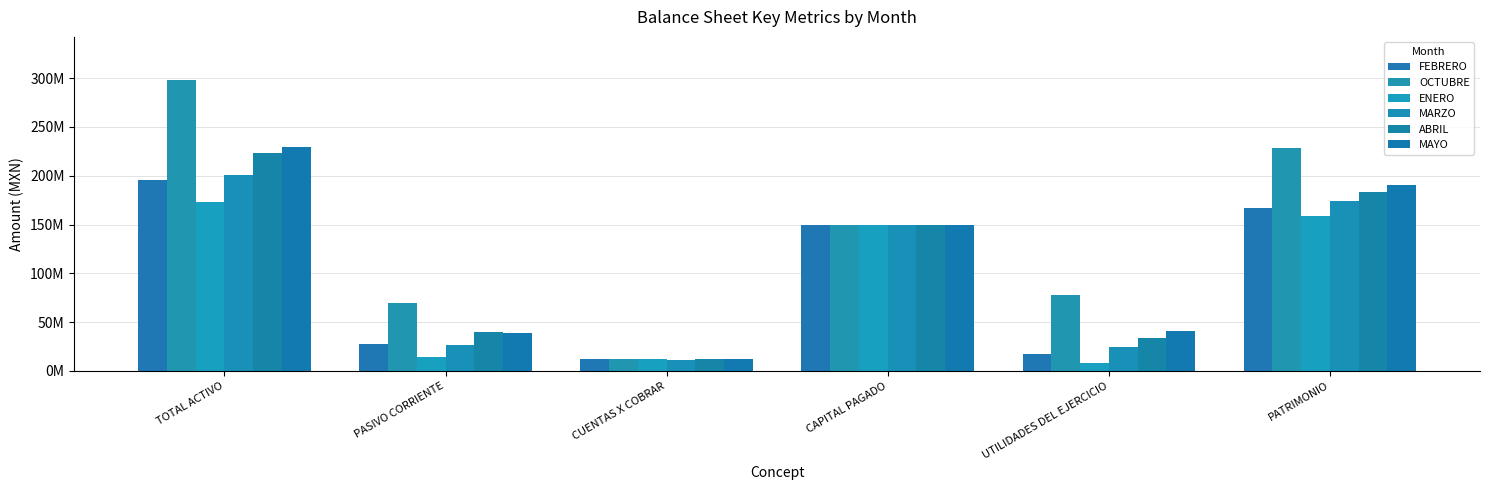

Count the number of data series in this chart.

6